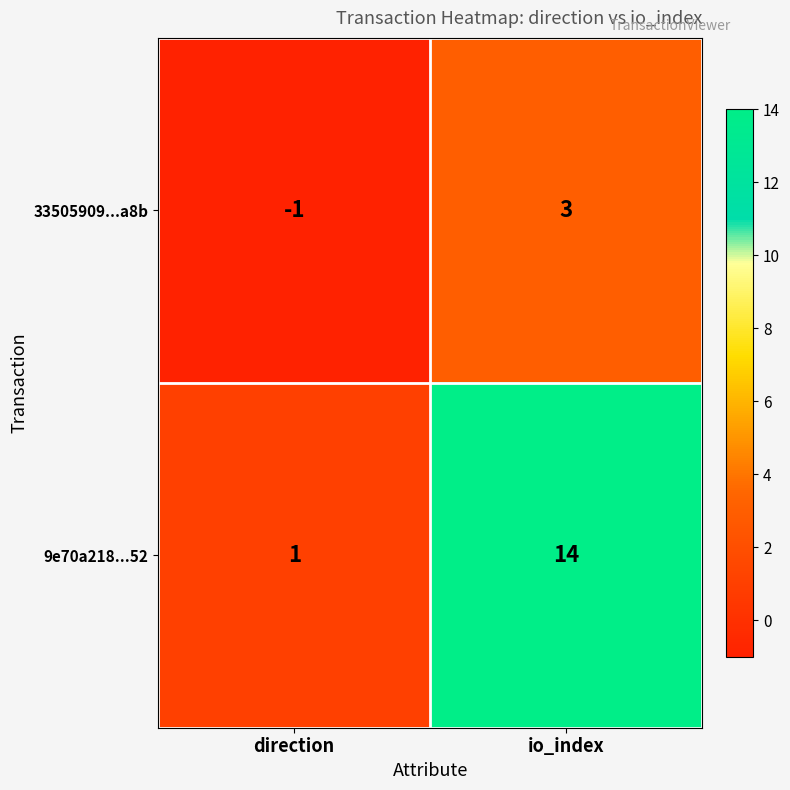

Is the value of 9e70a218...52 at direction greater than the value of 33505909...a8b at direction?

Yes